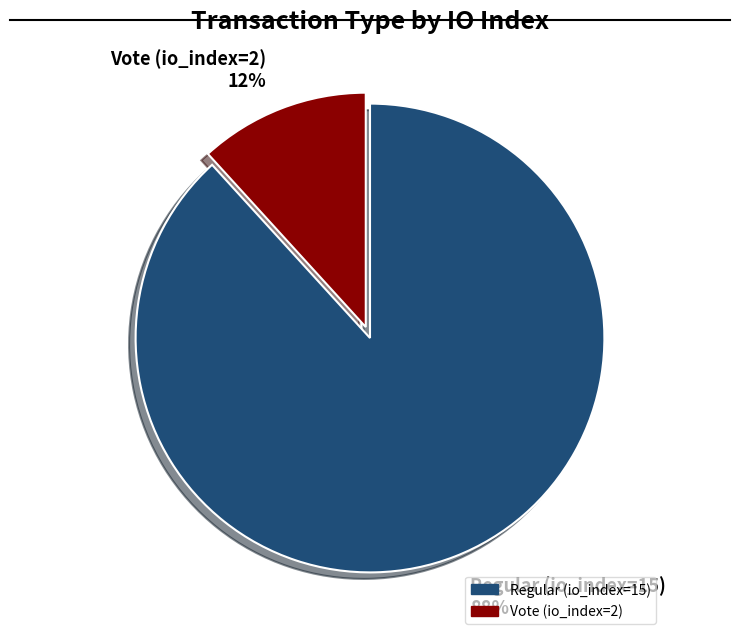

Which category accounts for the majority?

Regular (io_index=15)